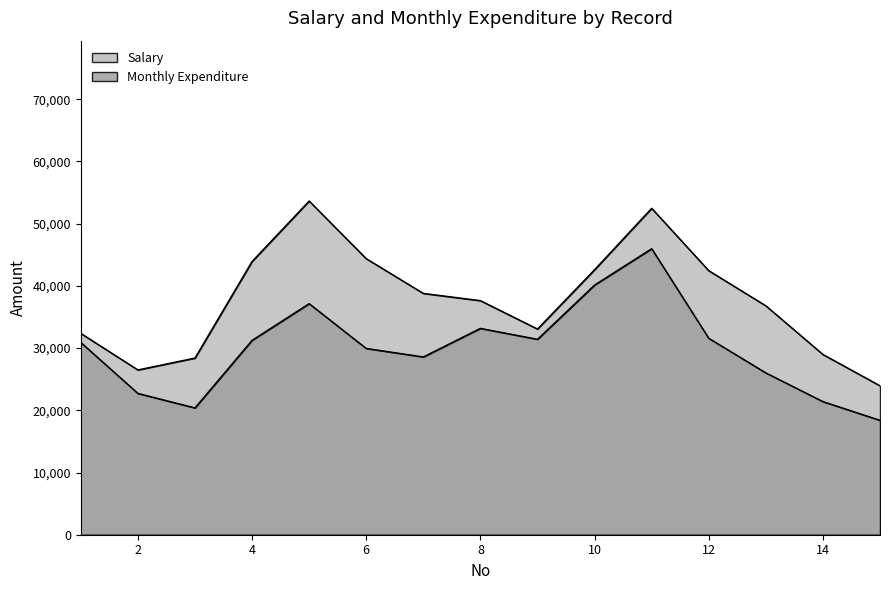

How many lines are shown in the chart?

2